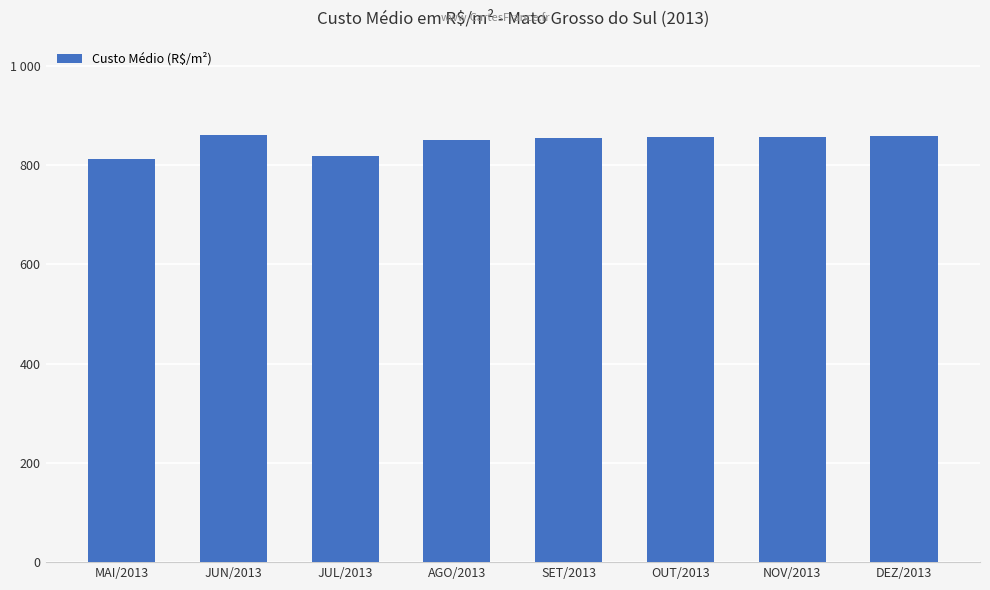

Rank the categories by value from lowest to highest.

MAI/2013, JUL/2013, AGO/2013, SET/2013, NOV/2013, OUT/2013, DEZ/2013, JUN/2013